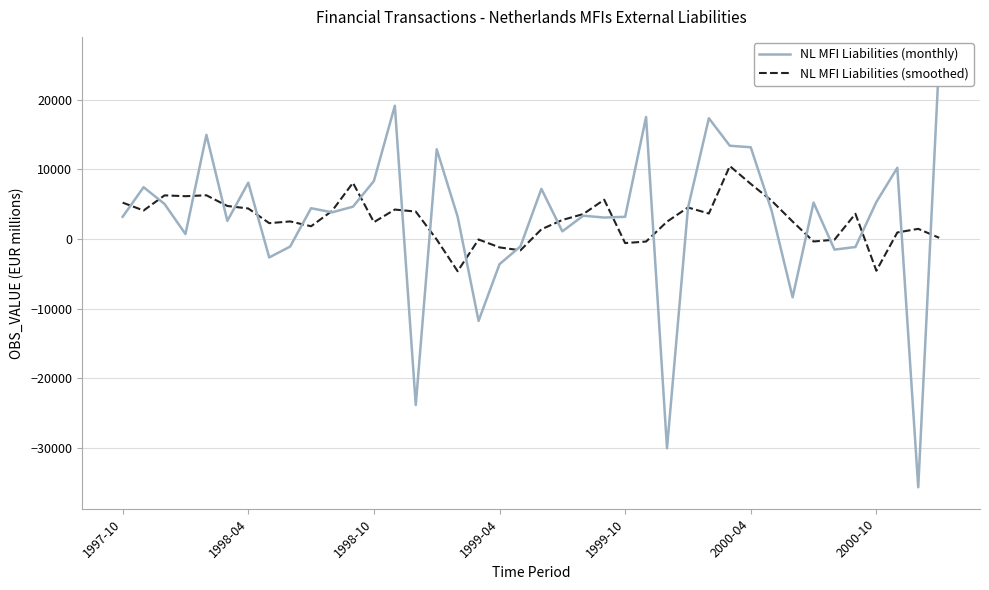

How many positive values does the NL MFI Liabilities (smoothed) series have?

30